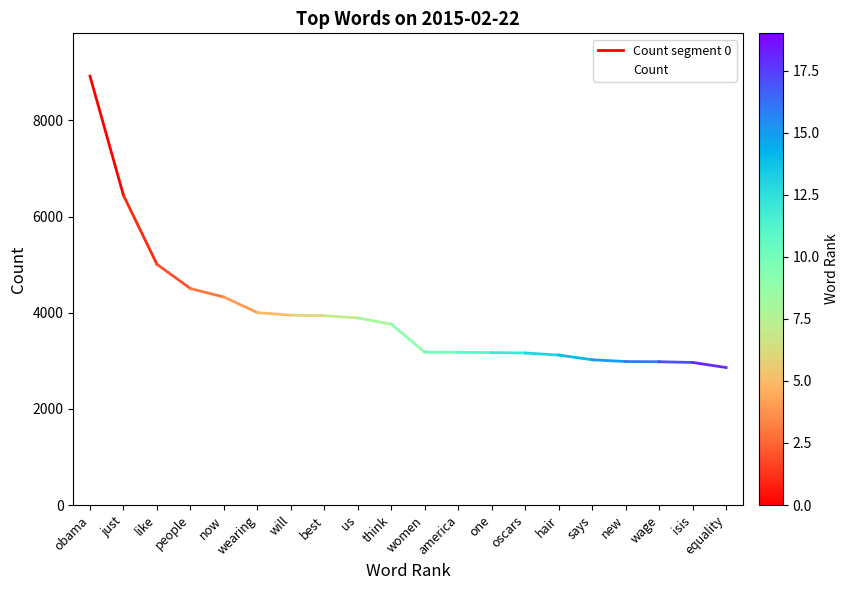

Between like and wage, which is larger?

like